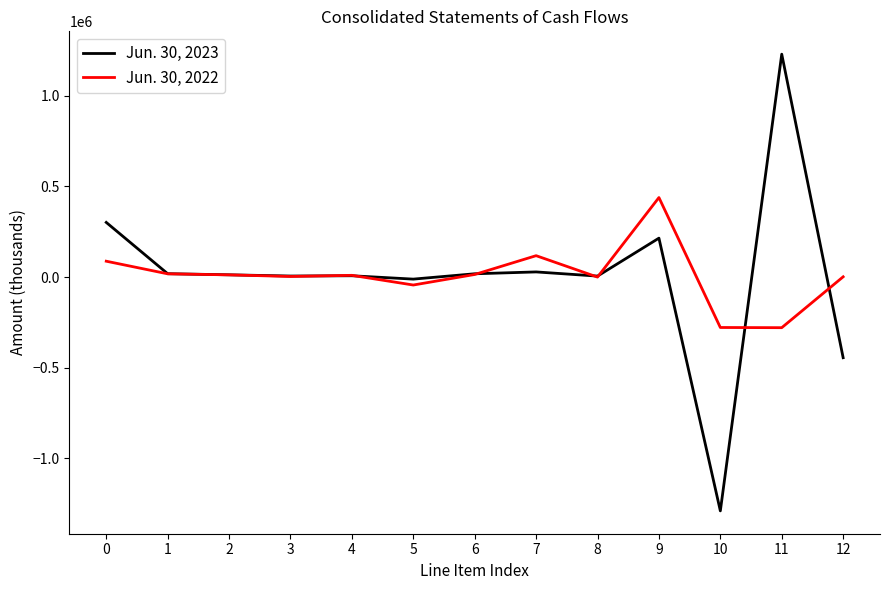

What is the sum of the Jun. 30, 2023 values at 0 and 2?

313882